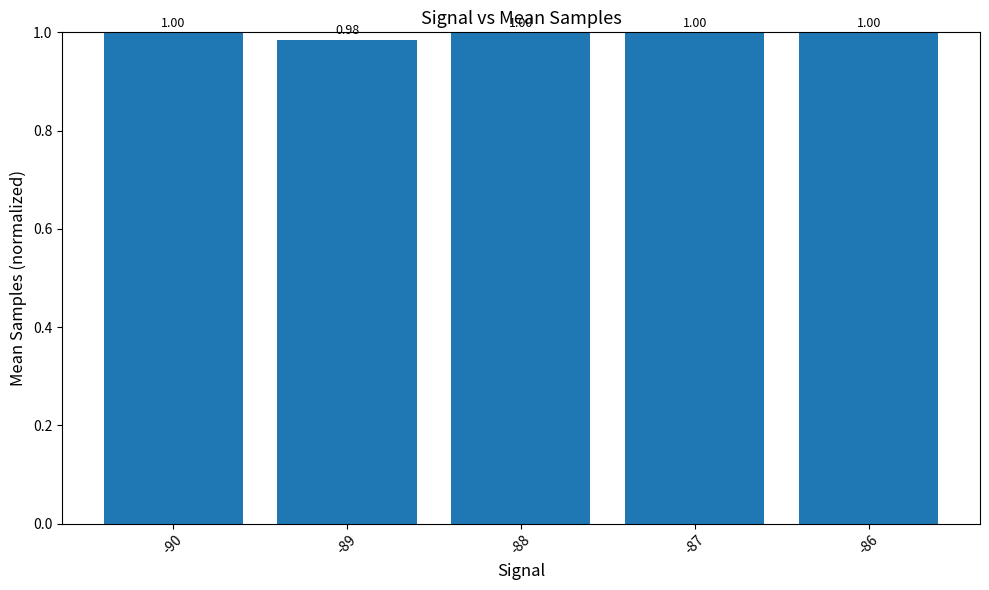

What is the sum of the values at -86 and -87?

2.0